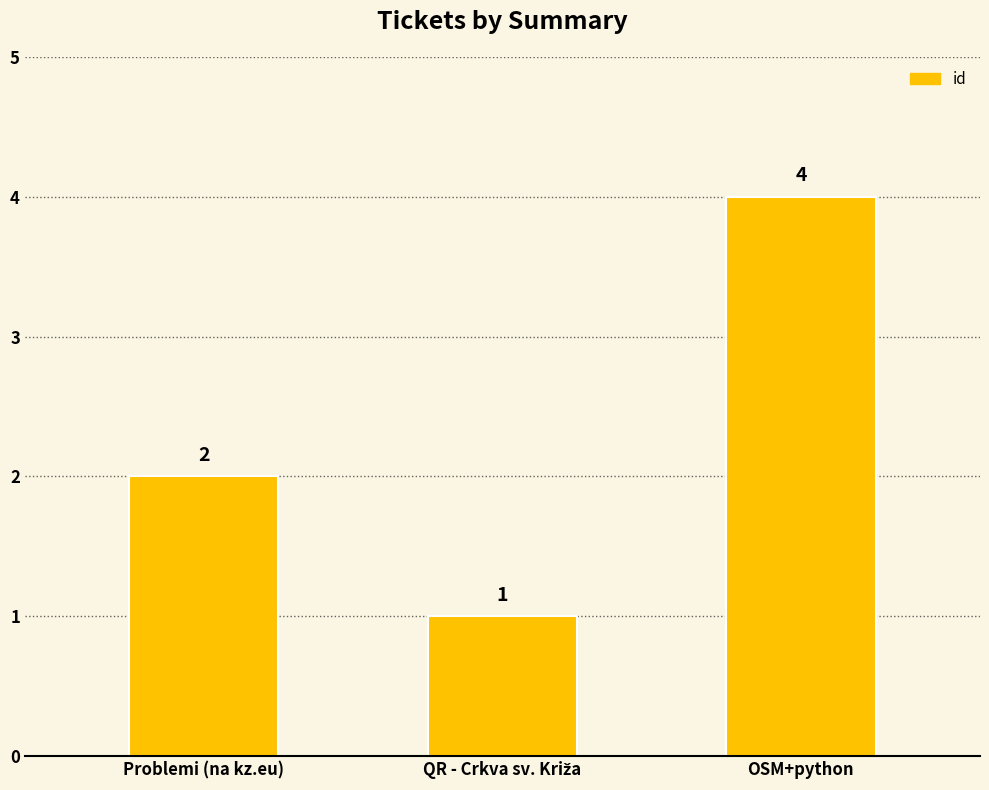

Reading left to right, list all the values displayed in this chart.

2	1	4